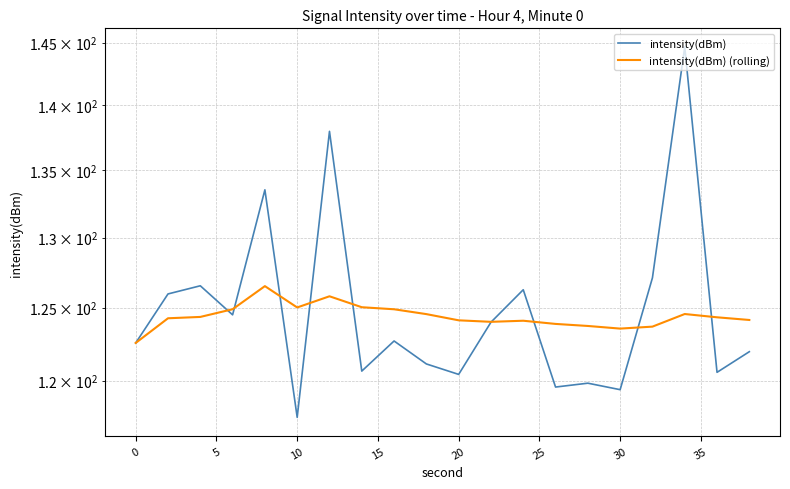

Which series ends up on top after the final intersection of intensity(dBm) (rolling) and intensity(dBm)?

intensity(dBm) (rolling)